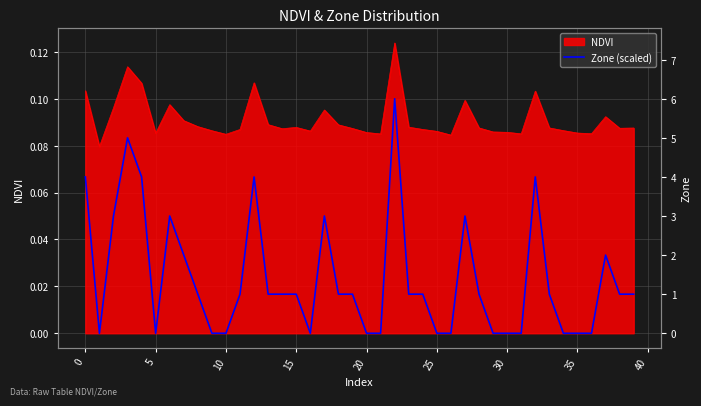

Does the chart display data point markers on the line(s)?

No